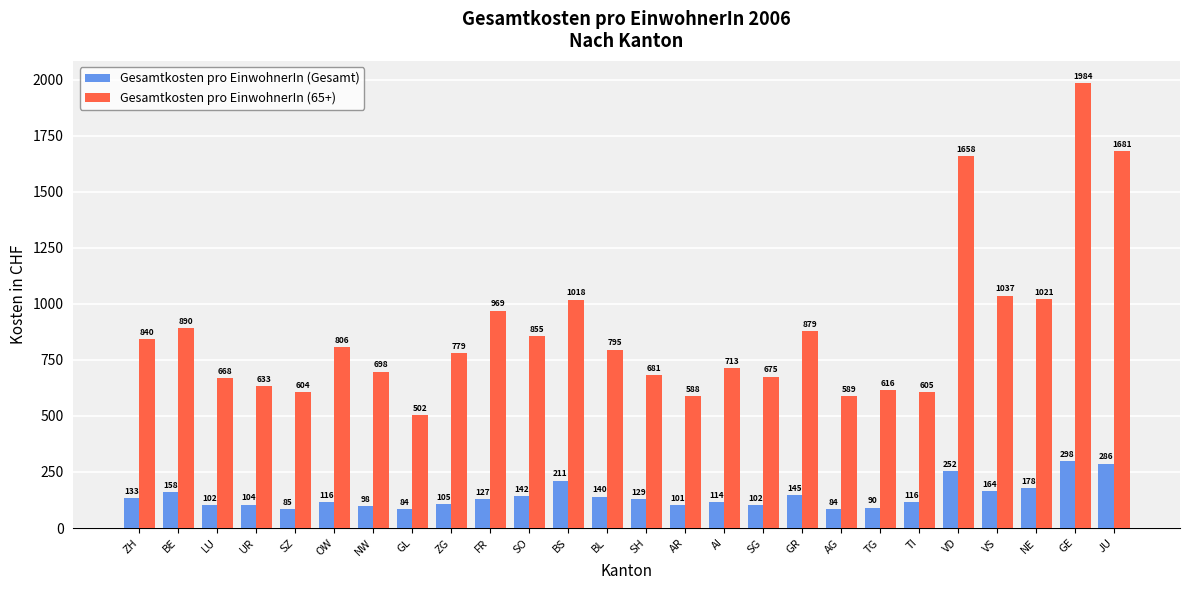

What is the sum of all Gesamtkosten pro EinwohnerIn (65+) values?

22796.2